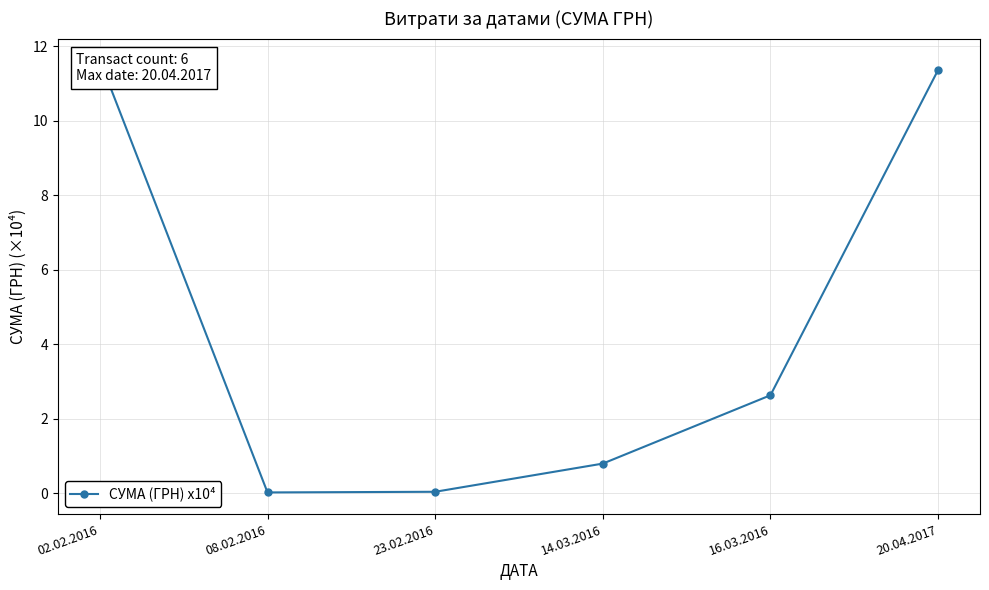

What is the approximate value at 02.02.2016?

11.6